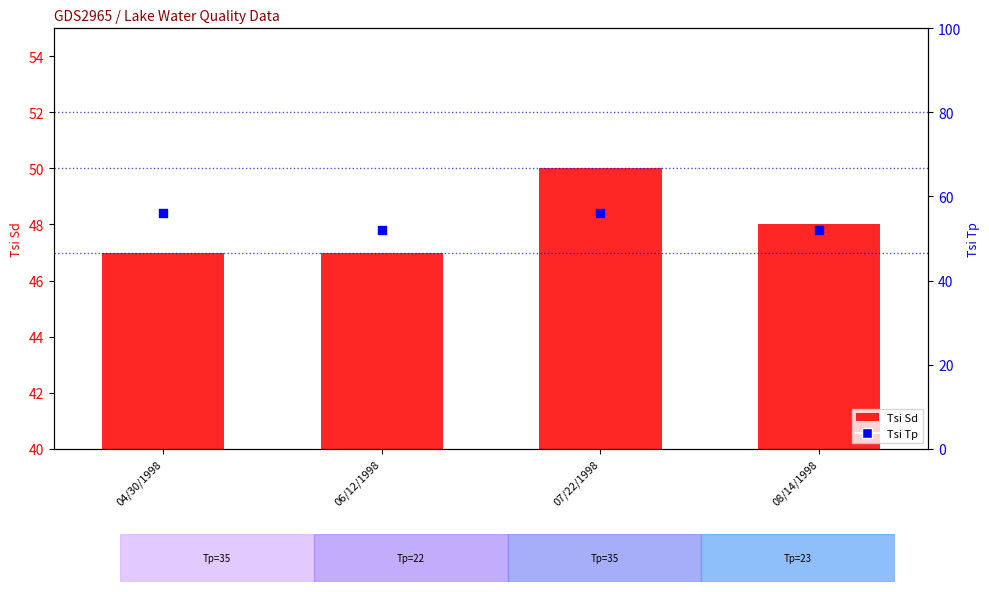

What are all the series names shown in the legend?

Tsi Sd, Tsi Tp